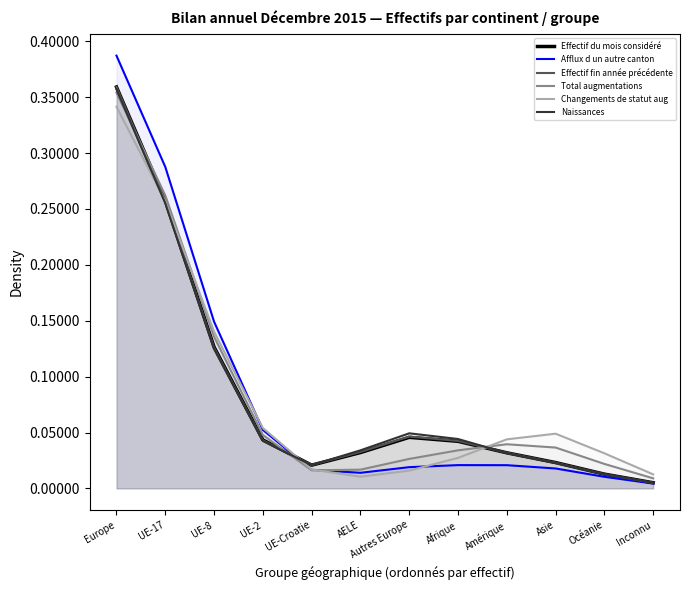

Which series has the largest range (max minus min)?

Afflux d un autre canton